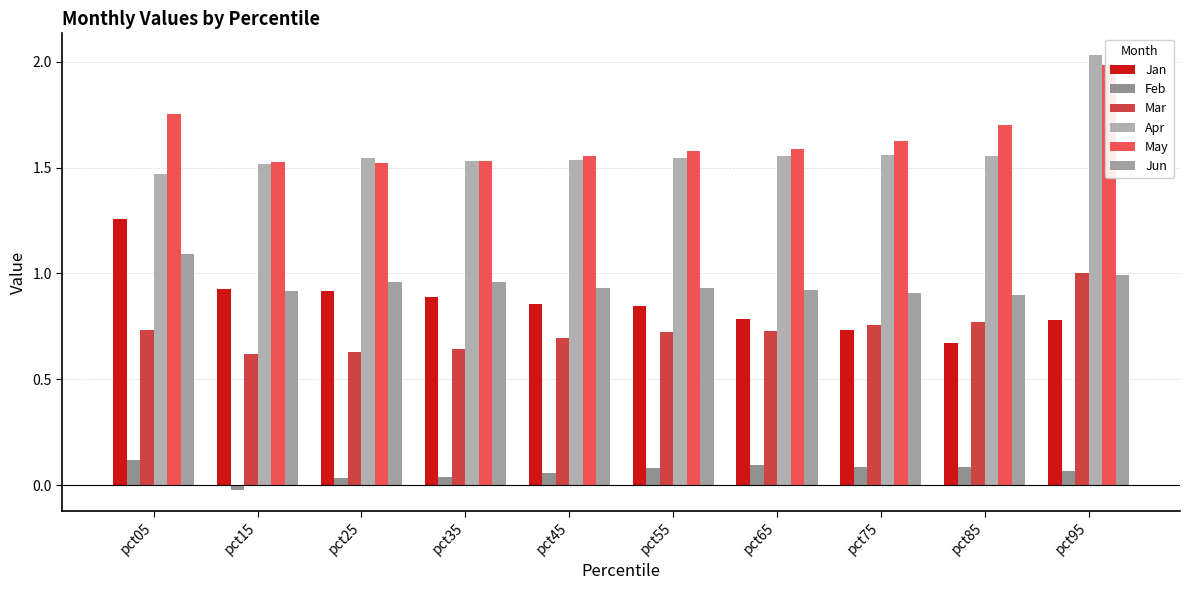

Reading right to left, extract all data points from this chart.

Jan: pct95=0.8	pct85=0.7	pct75=0.7	pct65=0.8	pct55=0.8	pct45=0.9	pct35=0.9	pct25=0.9	pct15=0.9	pct05=1.3
Feb: pct95=0.1	pct85=0.1	pct75=0.1	pct65=0.1	pct55=0.1	pct45=0.1	pct35=0.0	pct25=0.0	pct15=-0.0	pct05=0.1
Mar: pct95=1.0	pct85=0.8	pct75=0.8	pct65=0.7	pct55=0.7	pct45=0.7	pct35=0.6	pct25=0.6	pct15=0.6	pct05=0.7
Apr: pct95=2.0	pct85=1.6	pct75=1.6	pct65=1.6	pct55=1.5	pct45=1.5	pct35=1.5	pct25=1.5	pct15=1.5	pct05=1.5
May: pct95=2.0	pct85=1.7	pct75=1.6	pct65=1.6	pct55=1.6	pct45=1.6	pct35=1.5	pct25=1.5	pct15=1.5	pct05=1.8
Jun: pct95=1.0	pct85=0.9	pct75=0.9	pct65=0.9	pct55=0.9	pct45=0.9	pct35=1.0	pct25=1.0	pct15=0.9	pct05=1.1